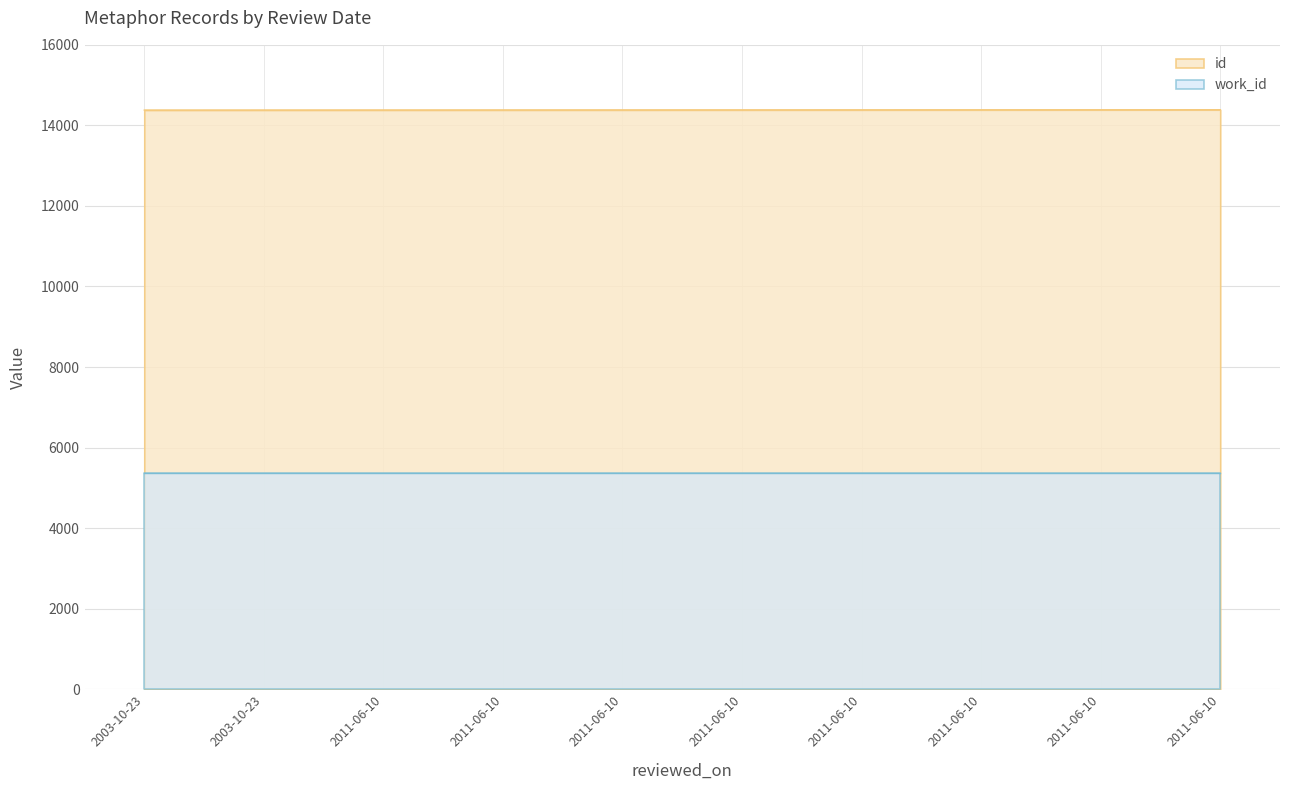

Reading right to left, extract all data points from this chart.

14389	14388	14387	14386	14385	14384	14383	14382	14381	14380